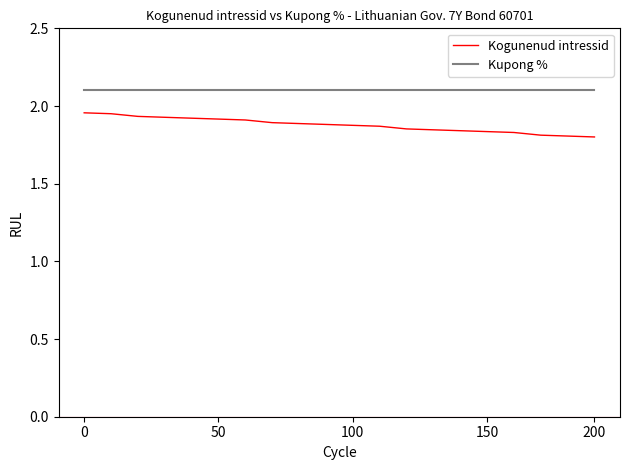

True or false: Kupong % and Kogunenud intressid cross at least once.

False